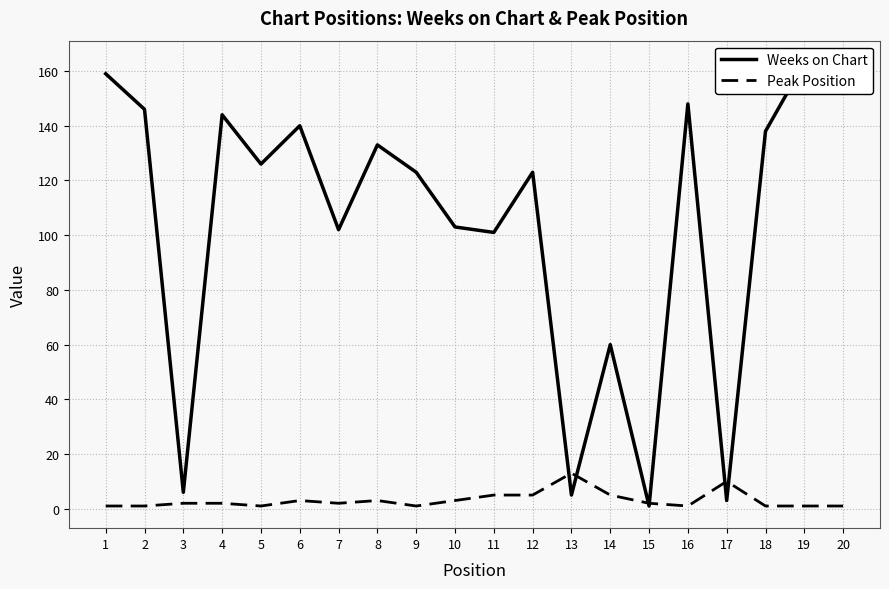

Reading left to right, extract all data points from this chart.

Weeks on Chart: 1=159	2=146	3=6	4=144	5=126	6=140	7=102	8=133	9=123	10=103	11=101	12=123	13=5	14=60	15=1	16=148	17=3	18=138	19=163	20=155
Peak Position: 1=1	2=1	3=2	4=2	5=1	6=3	7=2	8=3	9=1	10=3	11=5	12=5	13=13	14=5	15=2	16=1	17=10	18=1	19=1	20=1